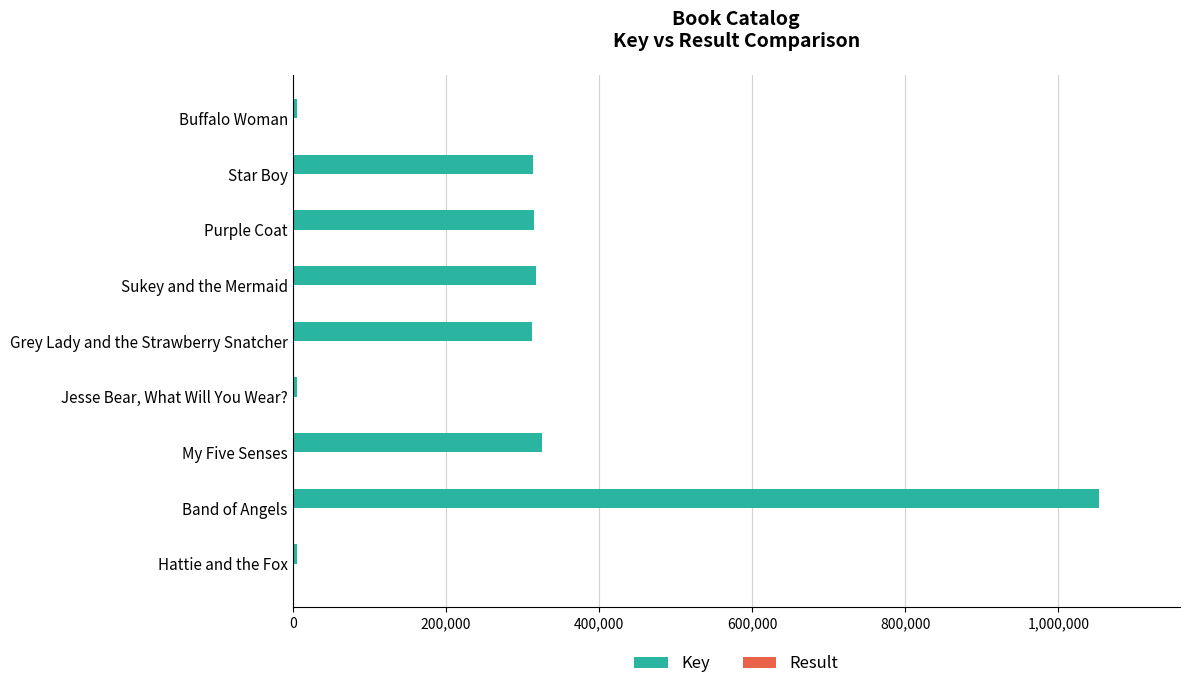

The Key series shows 326222 at My Five Senses. True or false?

True